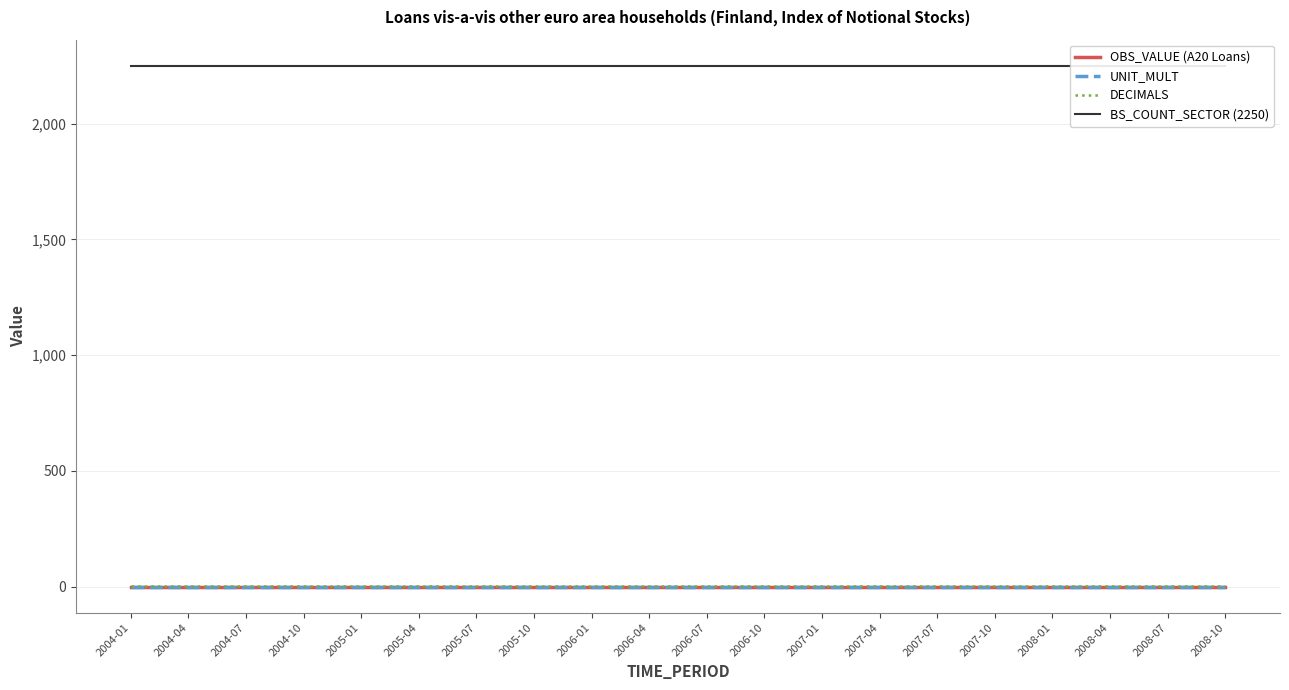

At how many categories does at least one series exceed 79?

20